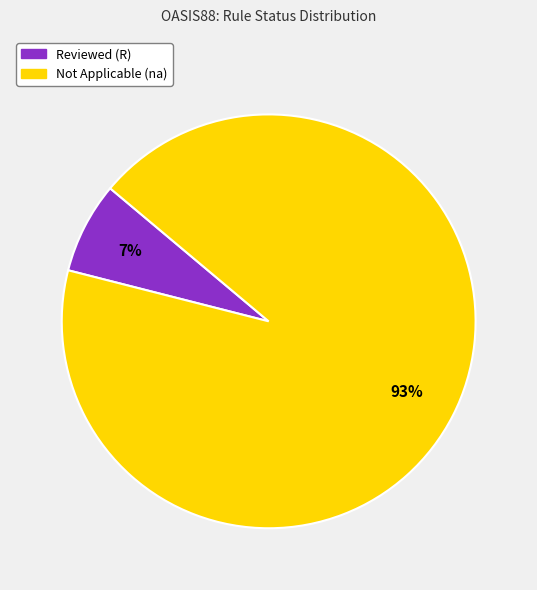

Count the number of slices in the pie.

2